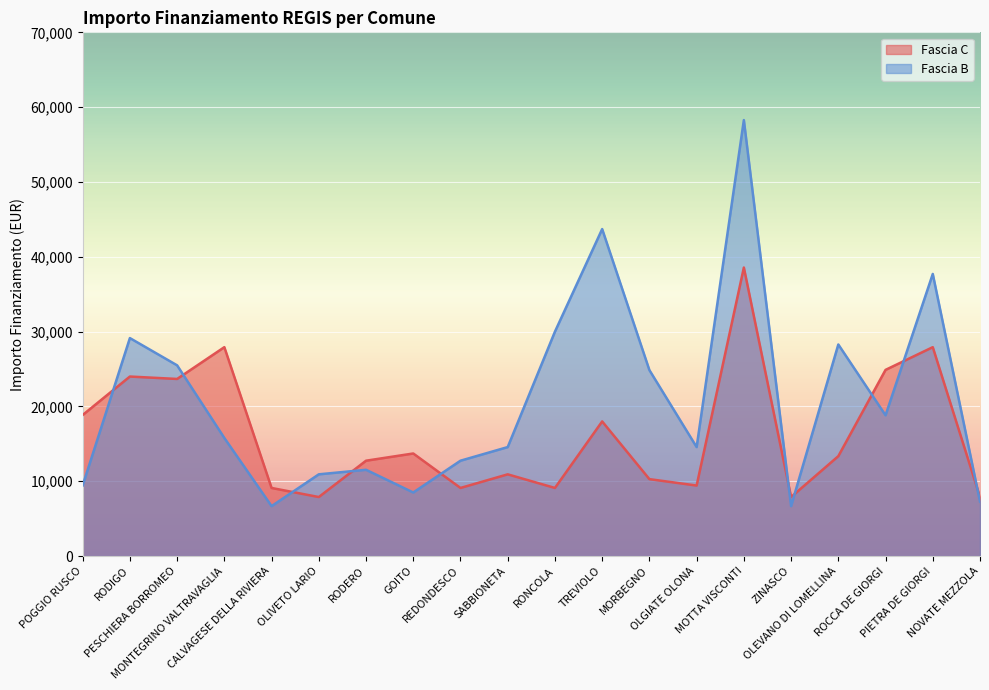

Between which two adjacent categories do Fascia C and Fascia B first intersect?

POGGIO RUSCO and RODIGO